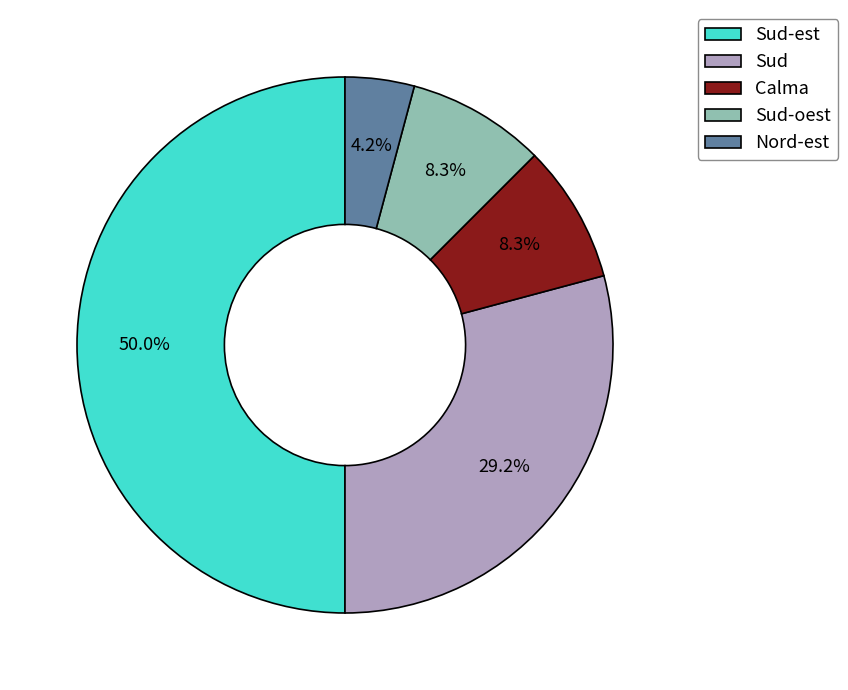

Which category has the biggest portion of the pie?

Sud-est